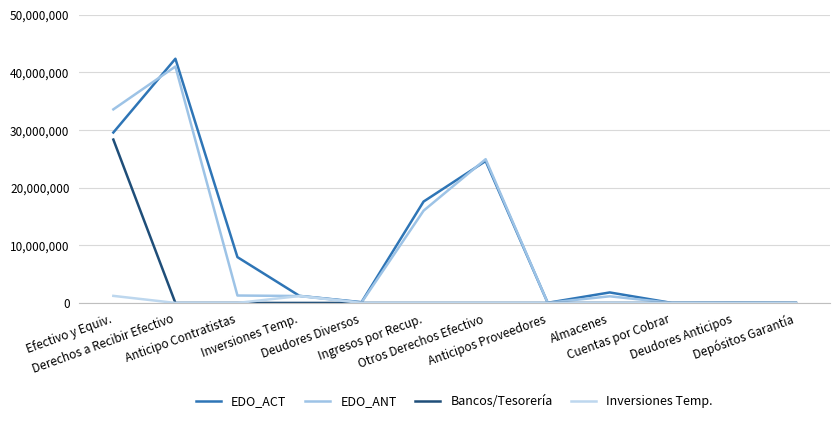

What is the sum of the EDO_ANT values at Deudores Diversos and Anticipo Contratistas?

1356099.6